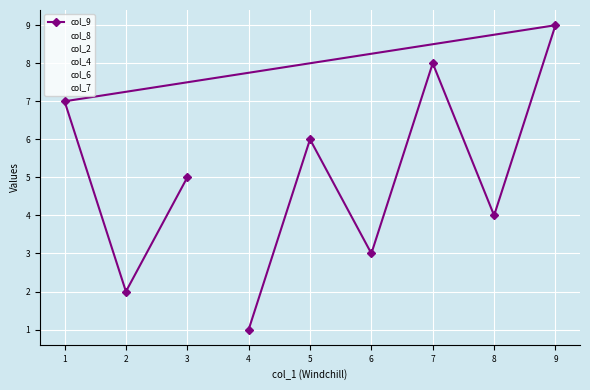

At 3, list the series in order from smallest to largest.

col_4, col_6, col_9, col_8, col_2, col_7